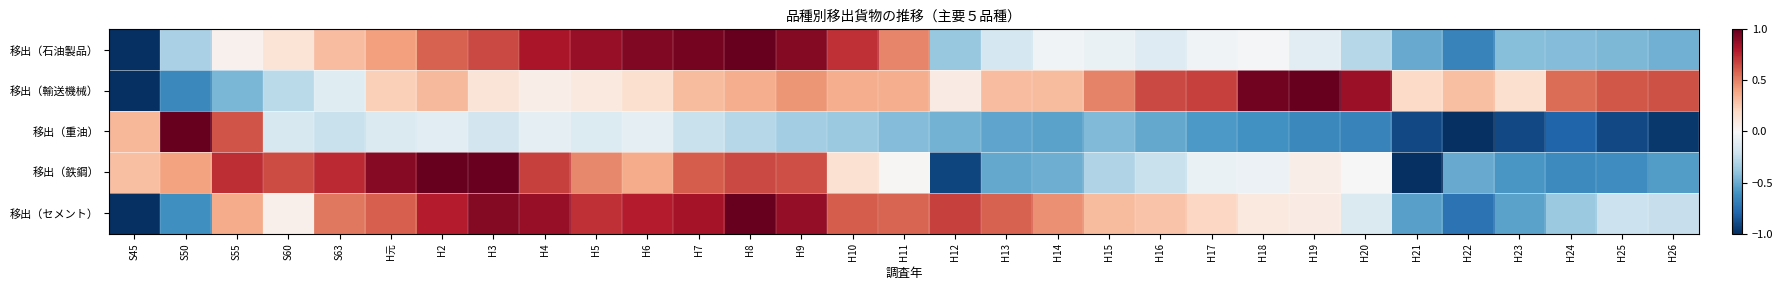

Which series changed the most between H7 and H12?

移出（鉄鋼）